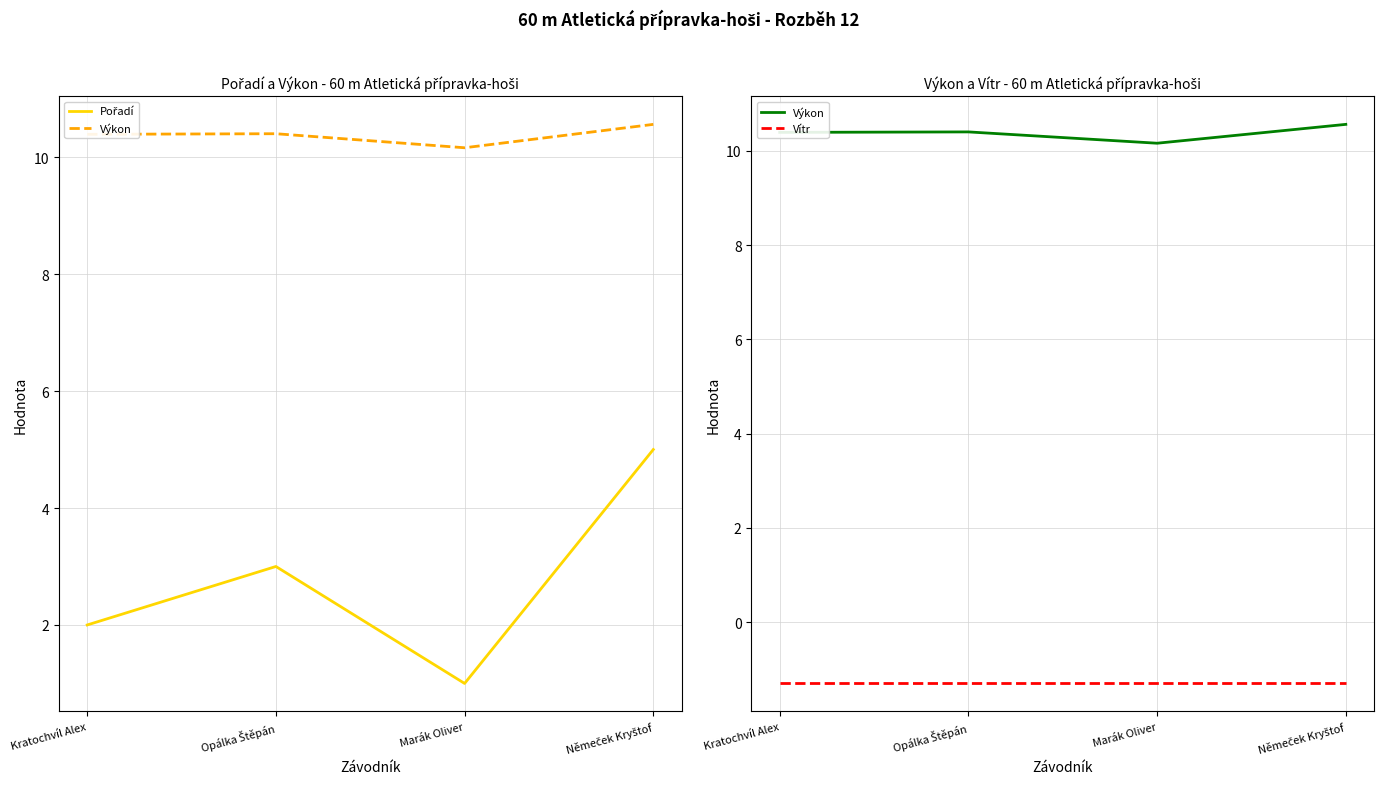

What are all the series names shown in the legend?

Pořadí, Výkon, Vítr